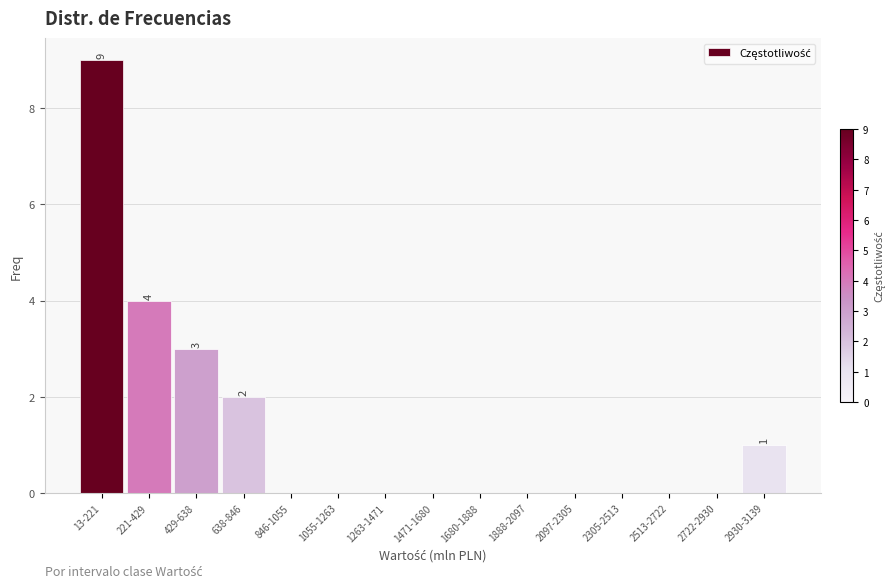

Reading right to left, list all the values displayed in this chart.

2930-3139=1	2722-2930=0	2513-2722=0	2305-2513=0	2097-2305=0	1888-2097=0	1680-1888=0	1471-1680=0	1263-1471=0	1055-1263=0	846-1055=0	638-846=2	429-638=3	221-429=4	13-221=9